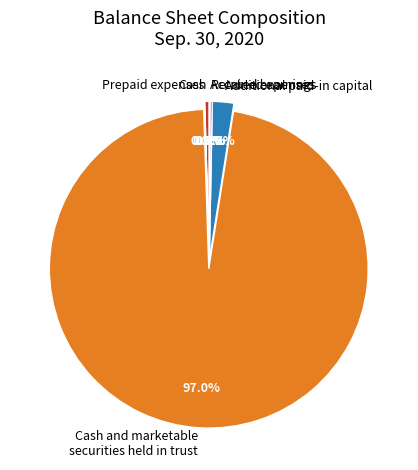

Does Cash and marketable securities held in trust represent more than half of the total?

Yes